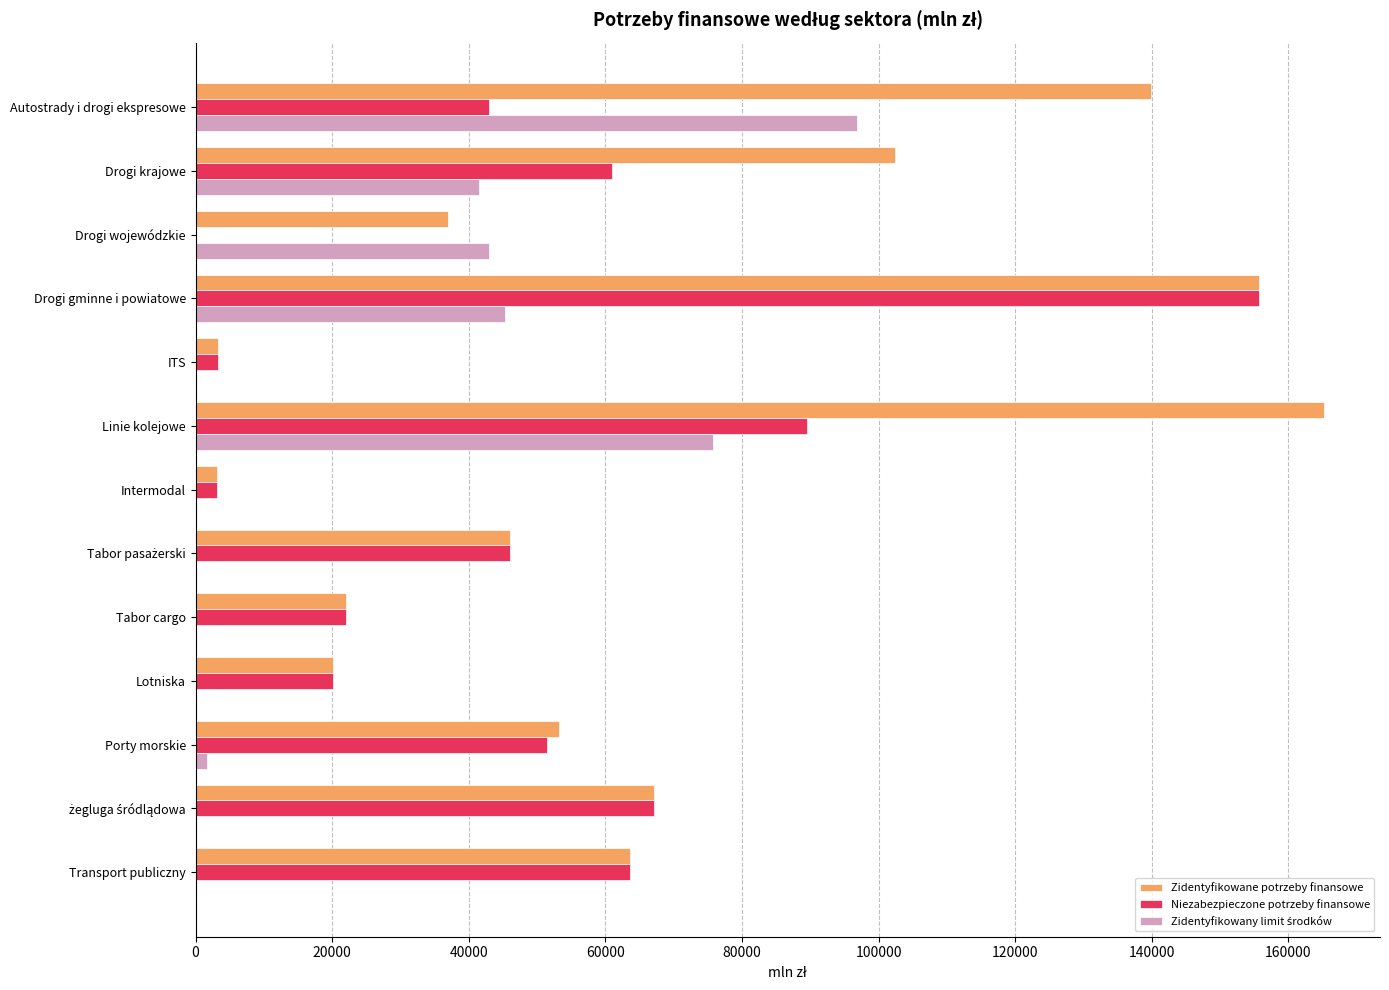

What is the maximum value shown in the chart?

165161.4